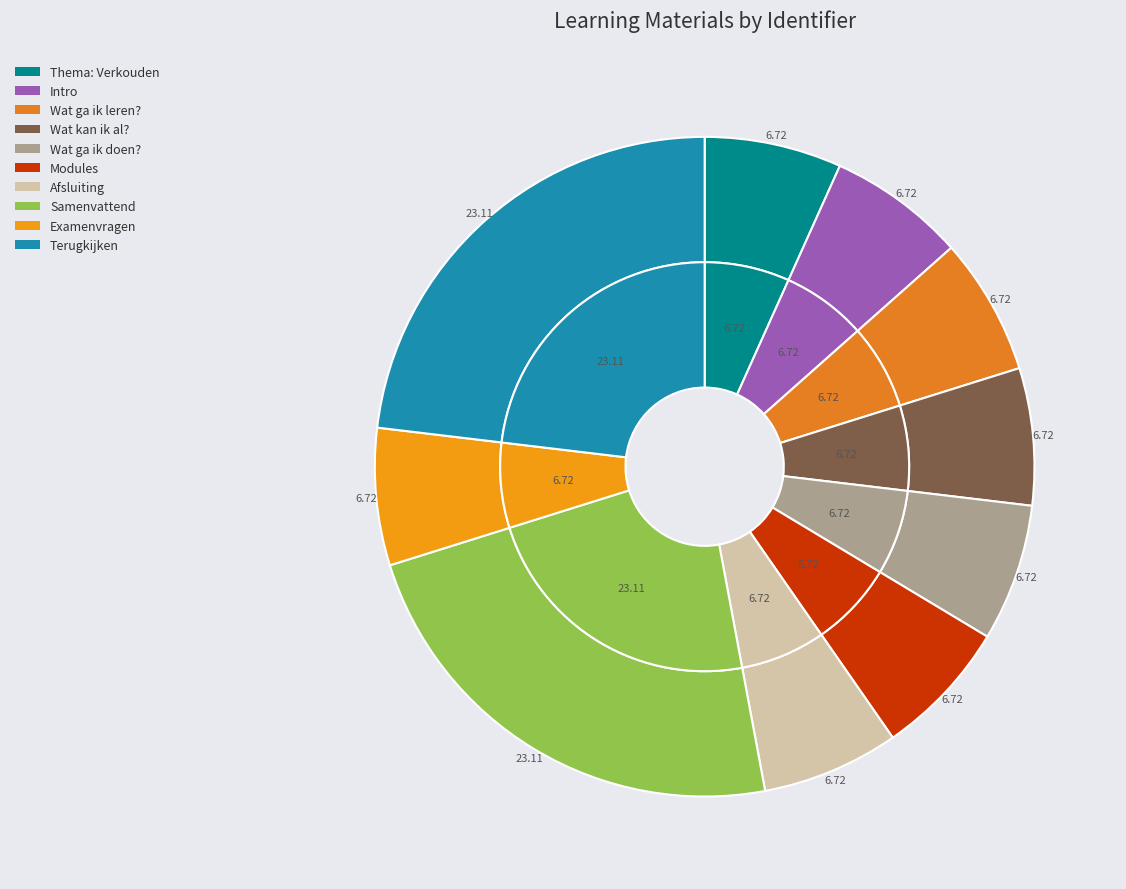

Combined, do Terugkijken and Wat ga ik doen? account for over 50%?

No